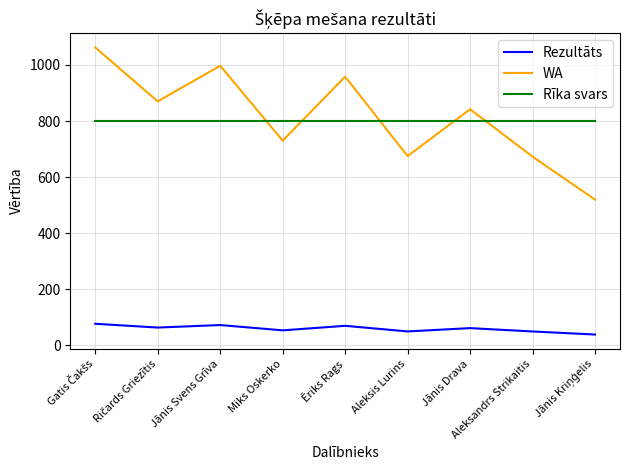

What is the difference between the highest and lowest values at Aleksandrs Strikaitis?

750.2